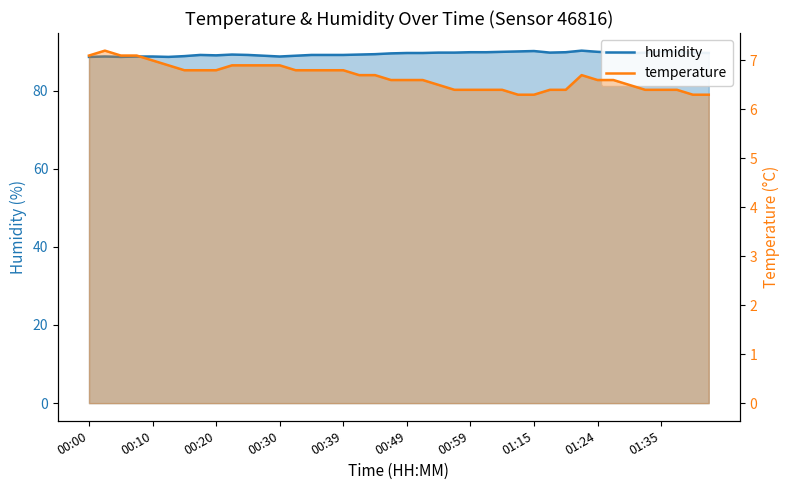

Reading right to left, what are all the values shown in this chart?

humidity: 89.6	89.7	89.9	89.9	89.7	89.5	89.7	89.9	90.2	89.8	89.7	90.1	90.0	89.9	89.8	89.8	89.7	89.7	89.6	89.6	89.5	89.3	89.2	89.1	89.1	89.1	88.9	88.7	88.9	89.1	89.2	89.0	89.1	88.8	88.6	88.7	88.7	88.6	88.7	88.6
temperature: 6.3	6.3	6.4	6.4	6.4	6.5	6.6	6.6	6.7	6.4	6.4	6.3	6.3	6.4	6.4	6.4	6.4	6.5	6.6	6.6	6.6	6.7	6.7	6.8	6.8	6.8	6.8	6.9	6.9	6.9	6.9	6.8	6.8	6.8	6.9	7.0	7.1	7.1	7.2	7.1